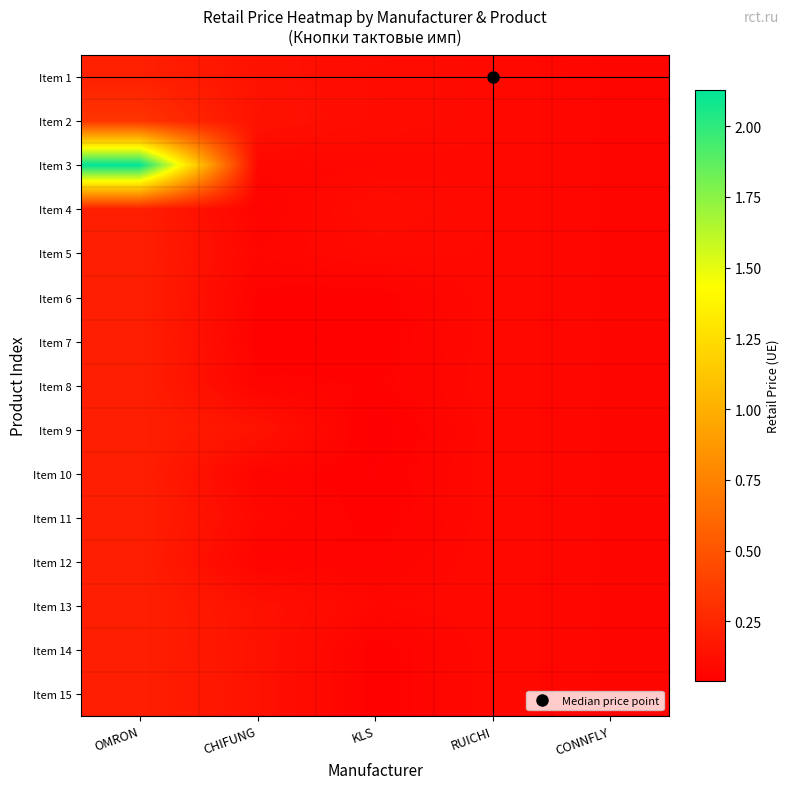

Which series has the largest range (max minus min)?

Item 3